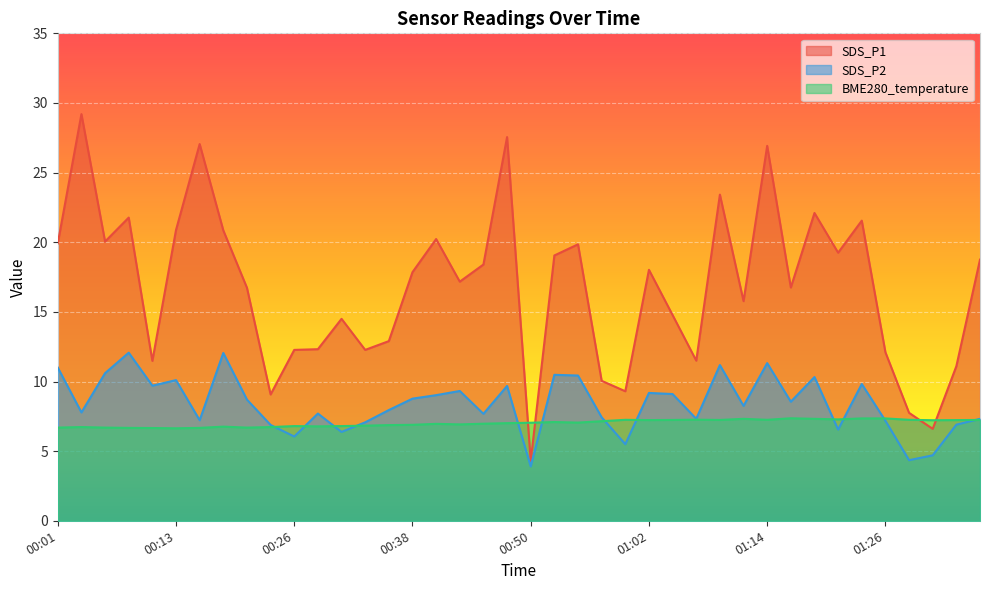

Between 00:30 and 00:45, which series saw the biggest shift?

SDS_P1